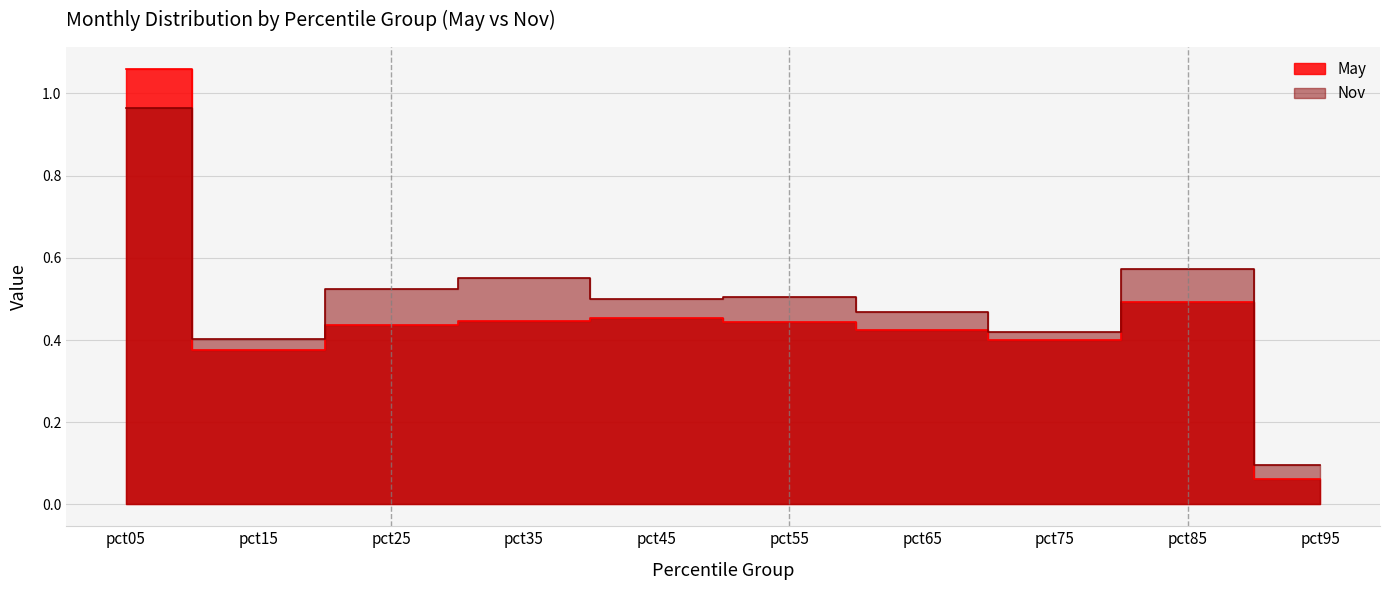

Rank the categories by Nov value from lowest to highest.

pct95, pct15, pct75, pct65, pct45, pct55, pct25, pct35, pct85, pct05